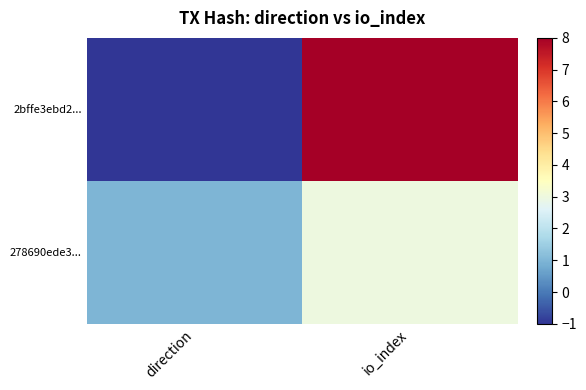

Reading left to right, what are all the values shown in this chart?

2bffe3ebd2...: direction=-1	io_index=8
278690ede3...: direction=1	io_index=3